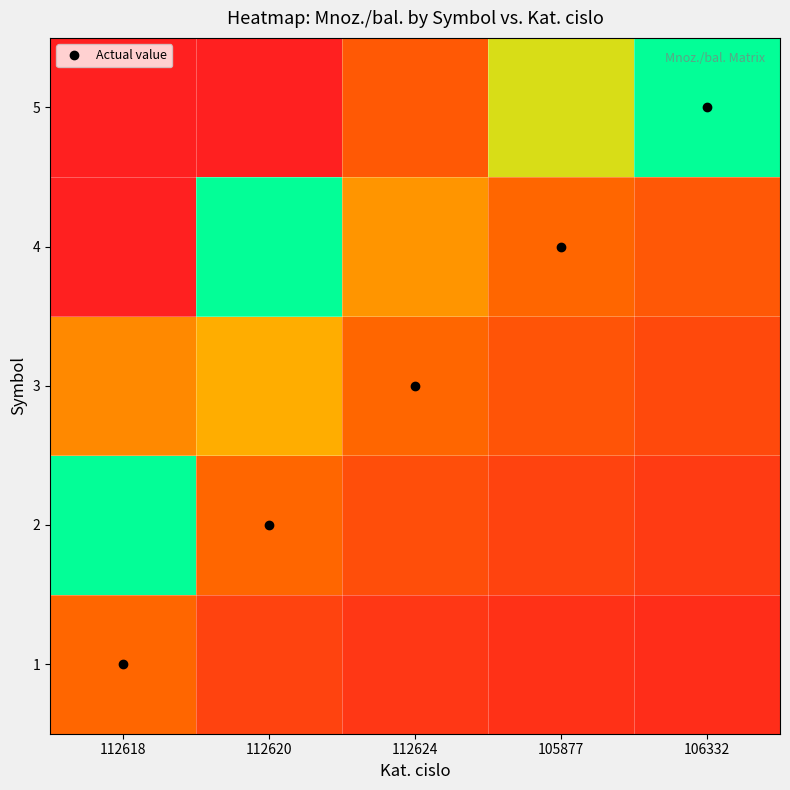

Between 112620 and 105877, which series saw the biggest shift?

5